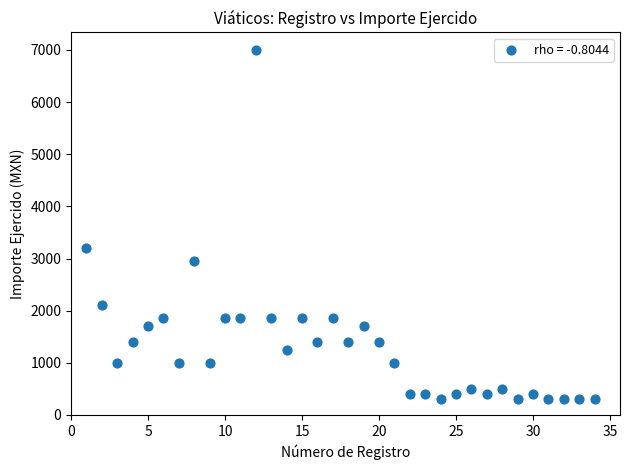

What Y value in the scatter plot is closest to 3650?

3200